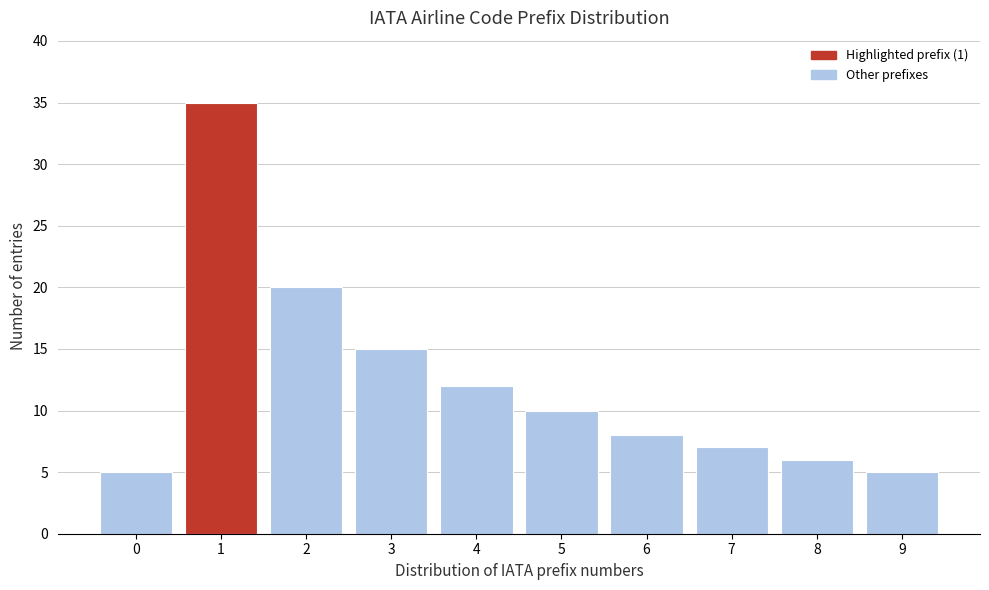

Reading left to right, transcribe this chart: for each bar, give the range it covers on the x-axis and its height. The values are not printed on the chart, so give them approximately, as read against the axis.

-0.5 to 0.5: 5
0.5 to 1.5: 35
1.5 to 2.5: 20
2.5 to 3.5: 15
3.5 to 4.5: 12
4.5 to 5.5: 10
5.5 to 6.5: 8
6.5 to 7.5: 7
7.5 to 8.5: 6
8.5 to 9.5: 5